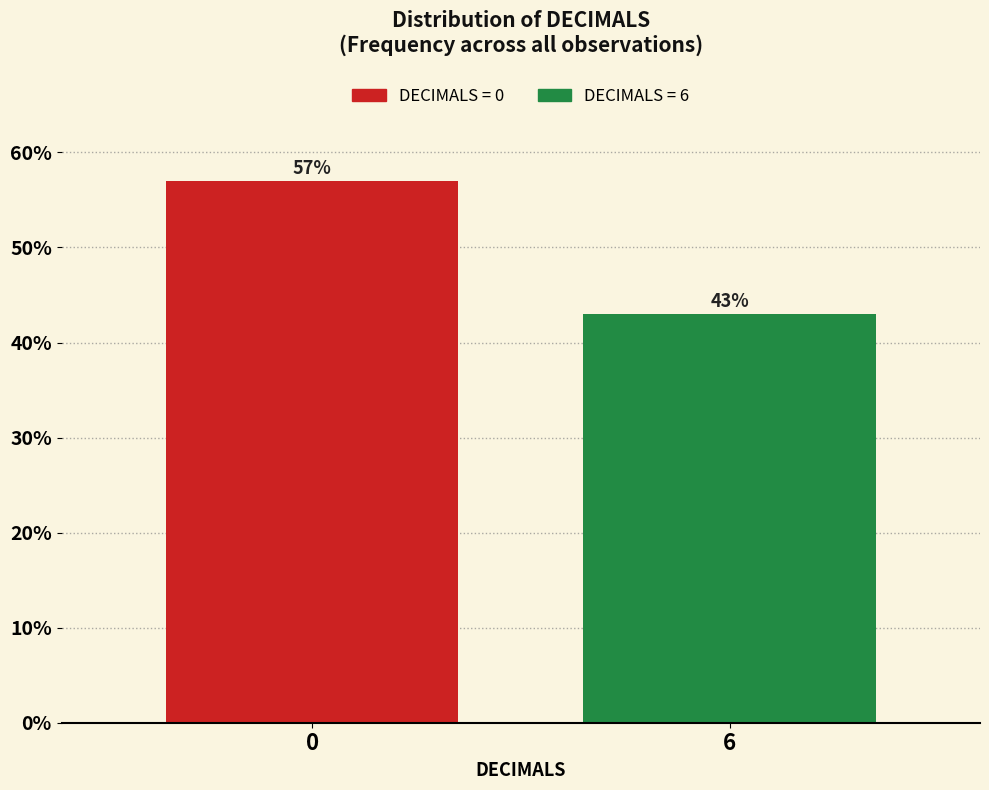

Reading left to right, extract all data points from this chart.

57.0	43.0